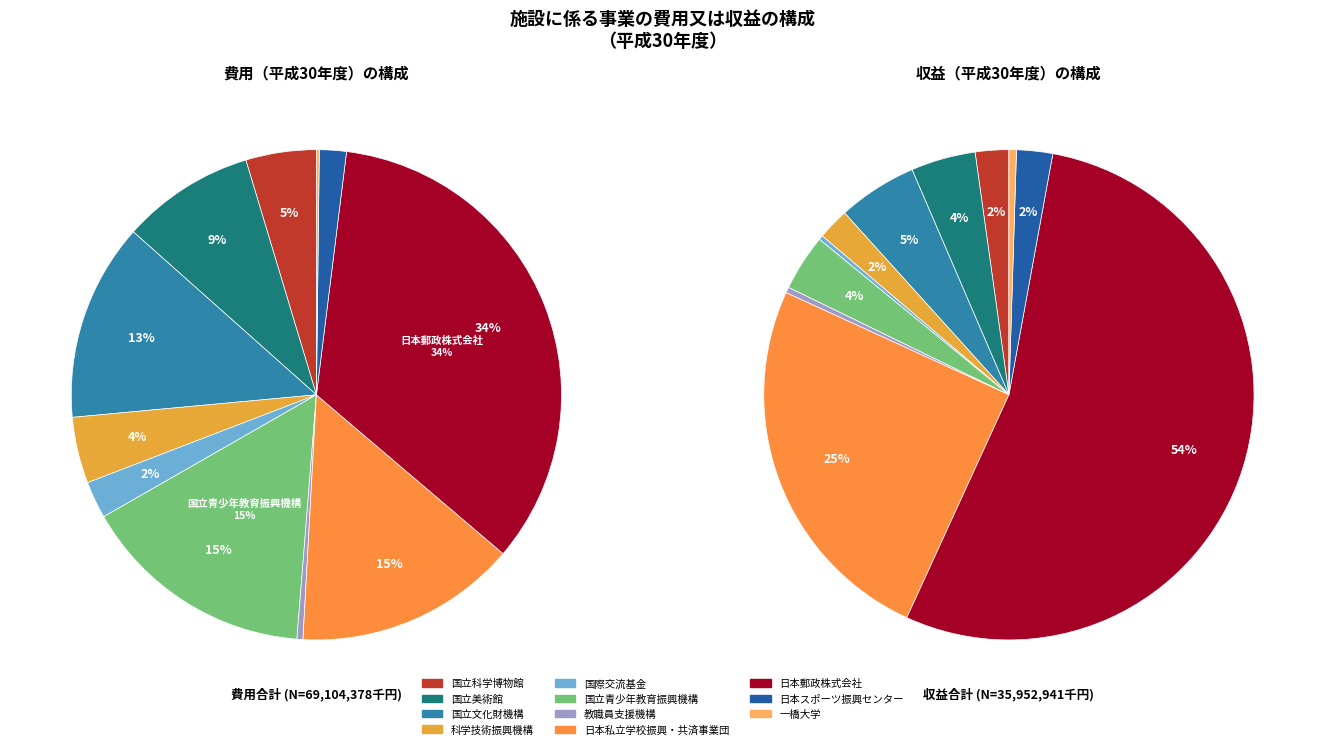

To the nearest percent, what is the average slice percentage?

9%